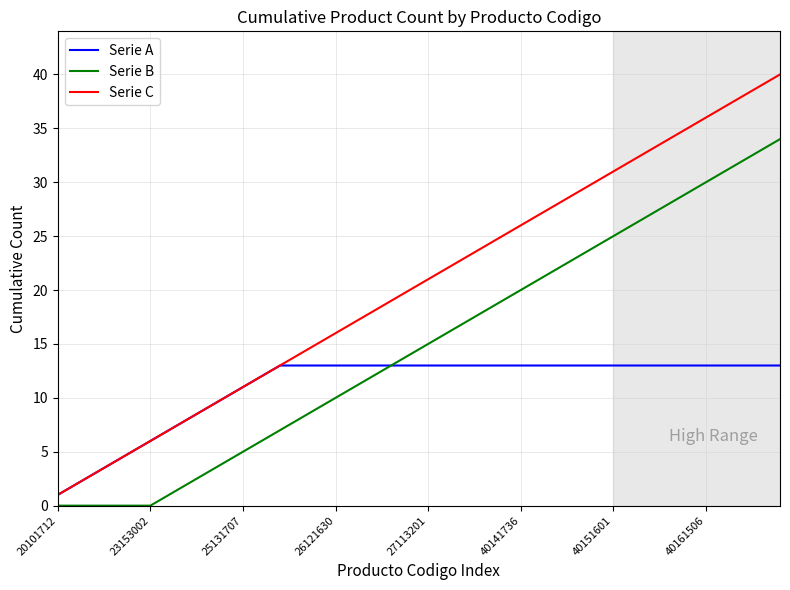

Is this an area chart (filled region under the line)?

No